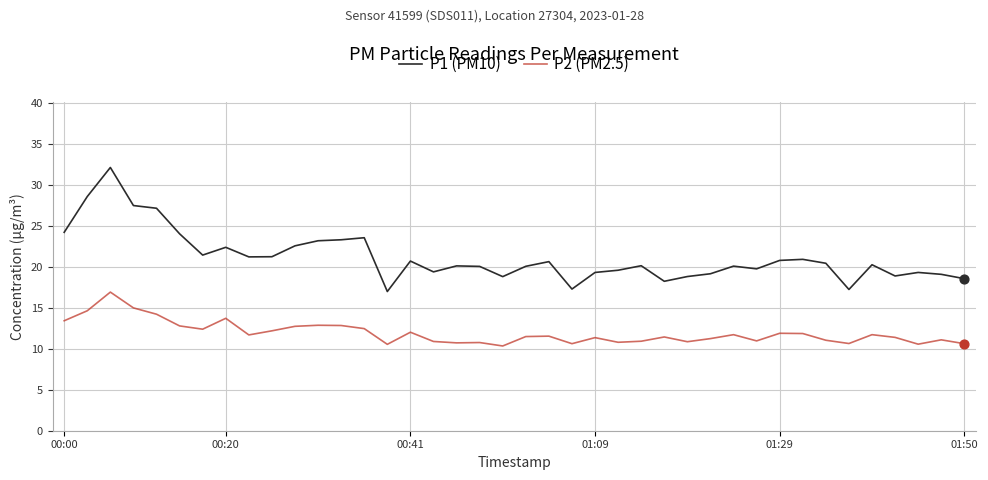

At how many categories does at least one series exceed 14?

40